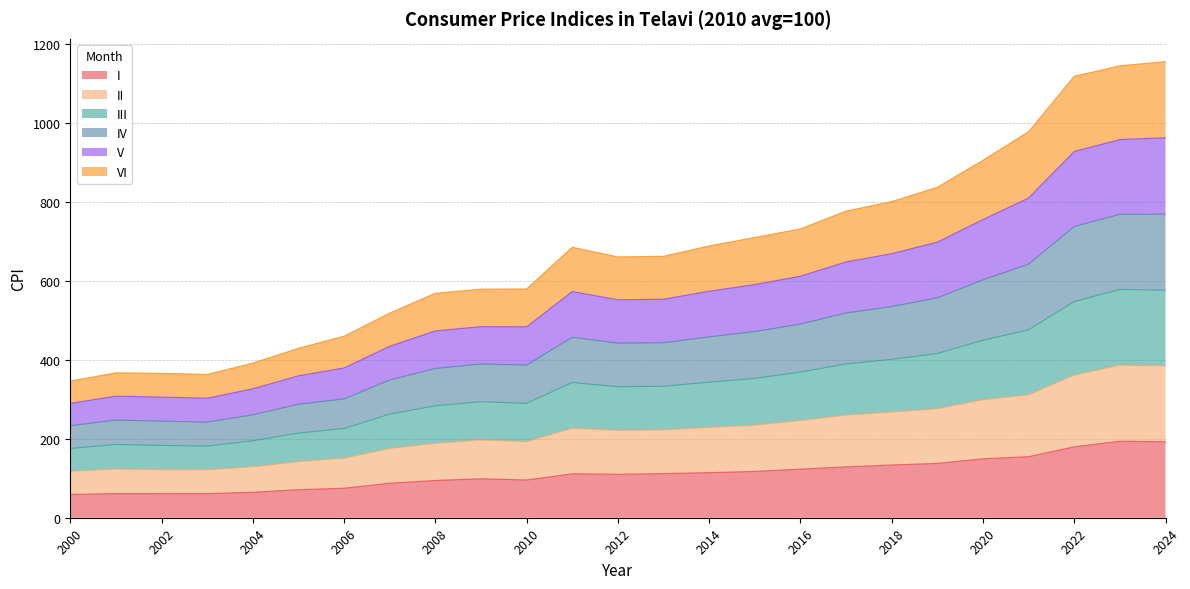

Where is the first local minimum for I?

2002